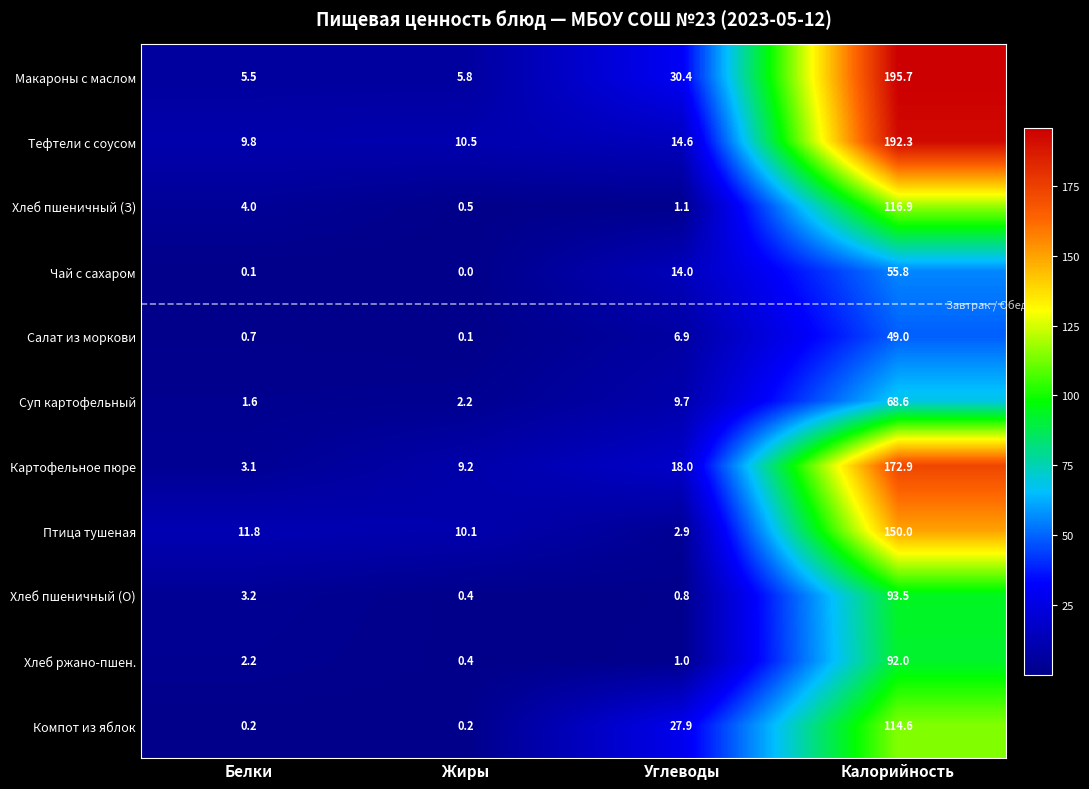

Read the Картофельное пюре value at Жиры.

9.2